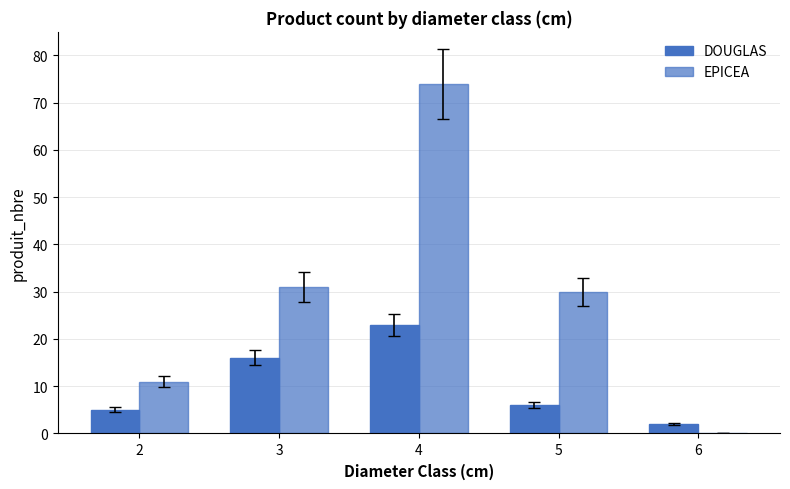

Does the chart contain stacked bars?

No